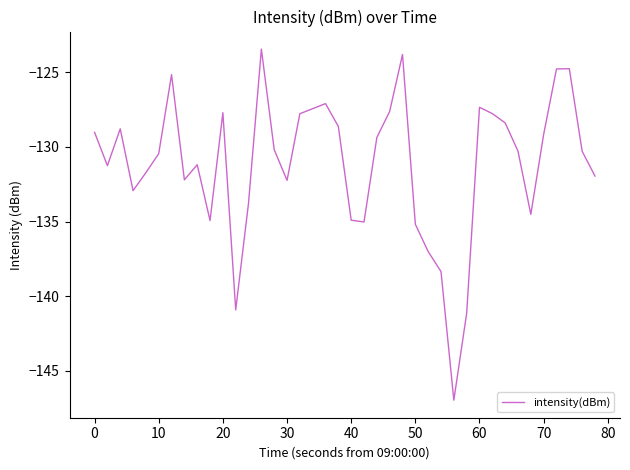

What is the difference between the maximum and minimum values?

23.5